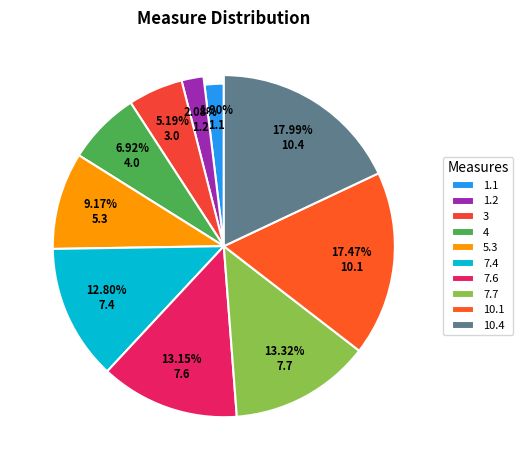

What is the ratio of the value at 7.4 to the value at 1.1?

6.7